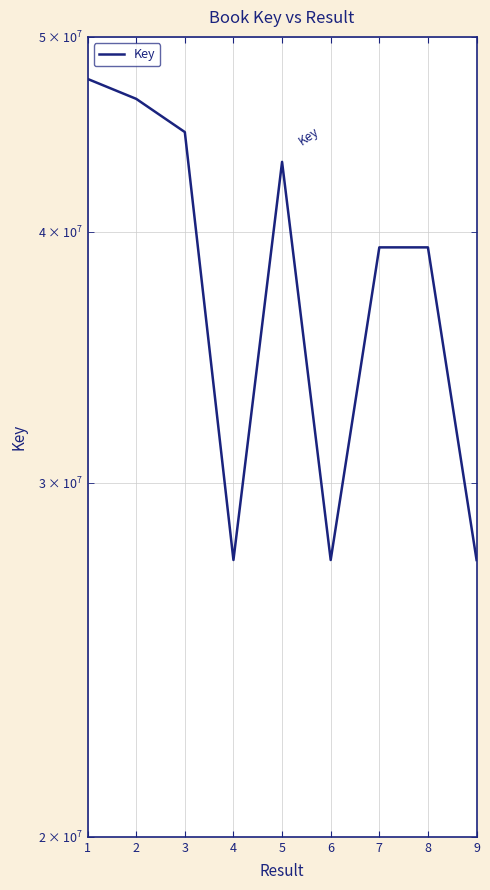

What is the average value?

38150181